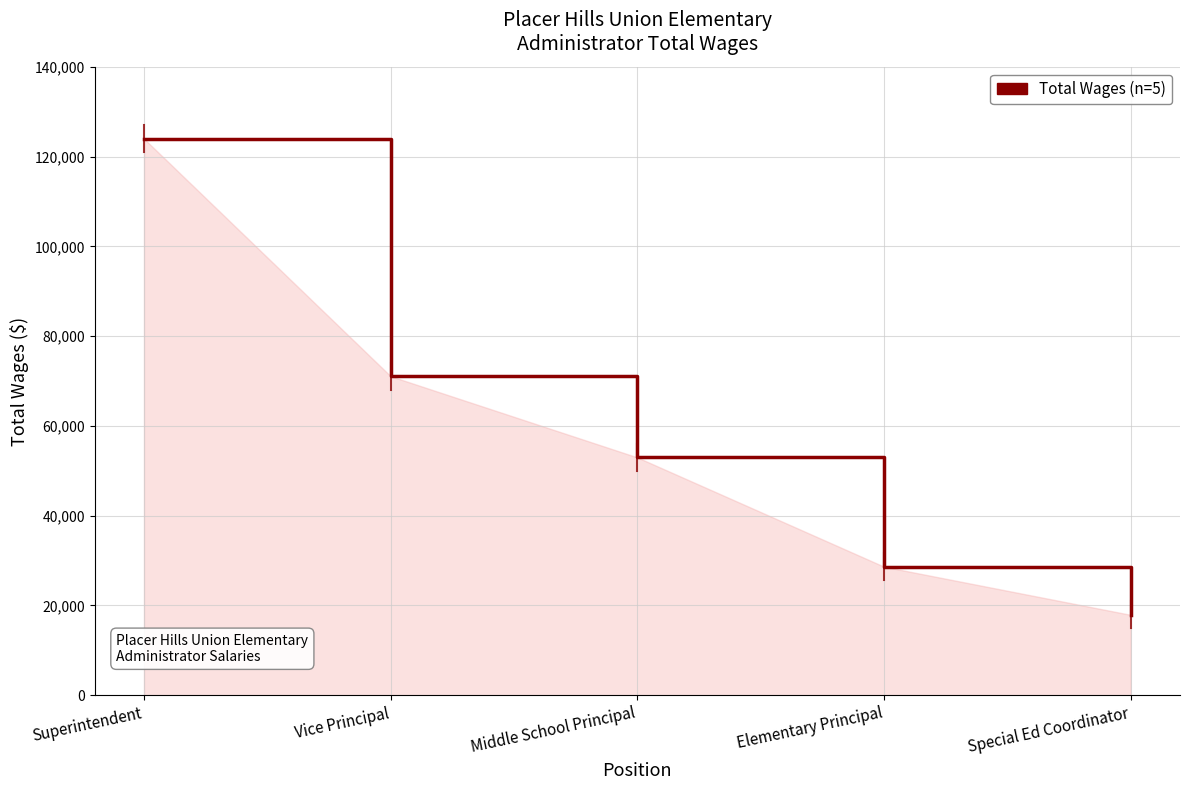

Rank the categories by value from highest to lowest.

Superintendent, Vice Principal, Middle School Principal, Elementary Principal, Special Ed Coordinator